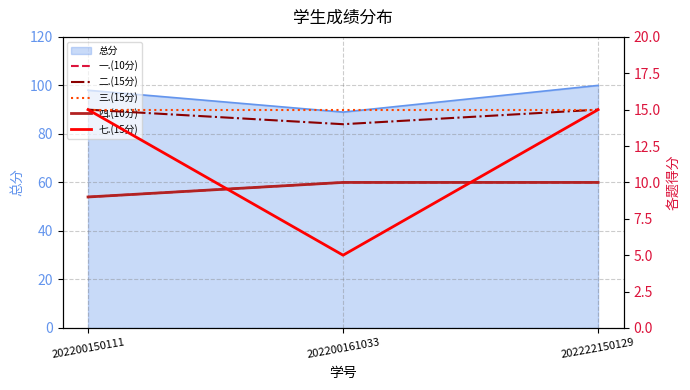

What is the maximum value shown in the chart?

15